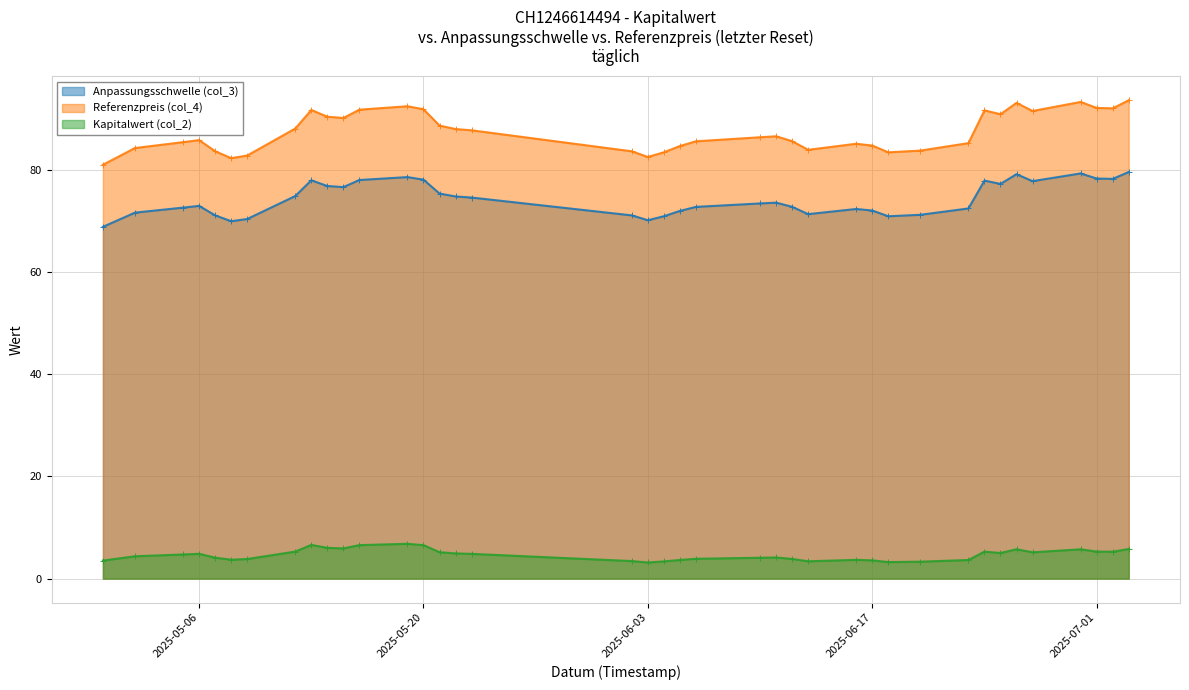

What is the average value of the Referenzpreis (col_4) series?

87.4